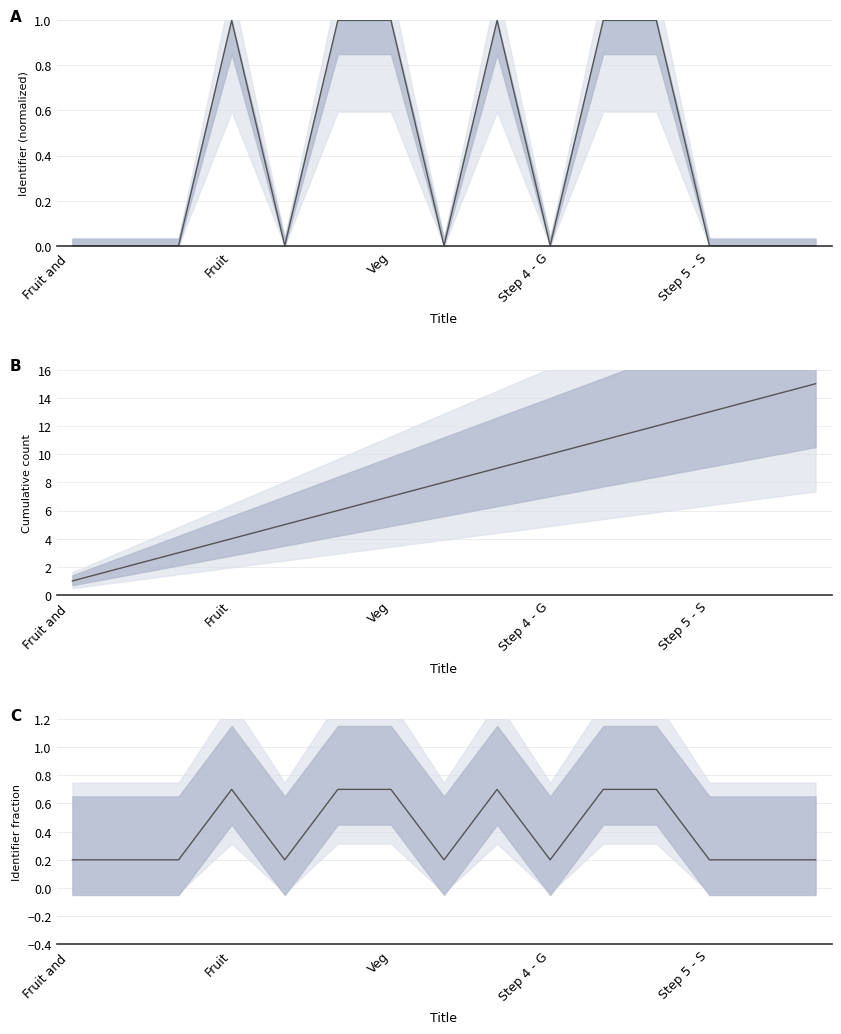

At which label is the value closest to 0?

Fruit and 